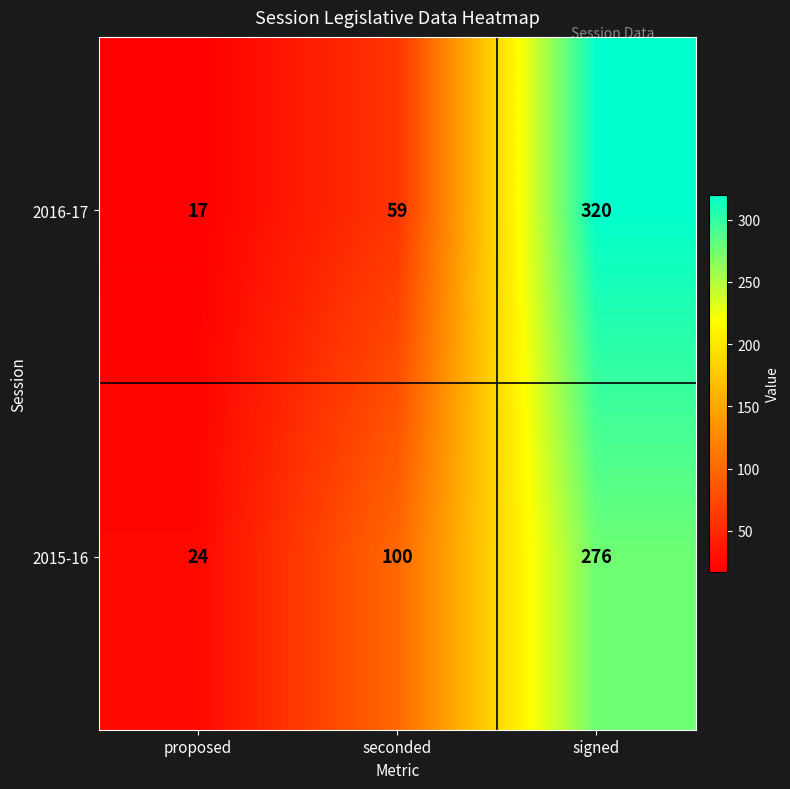

What is the sum of the 2015-16 values at proposed and signed?

300